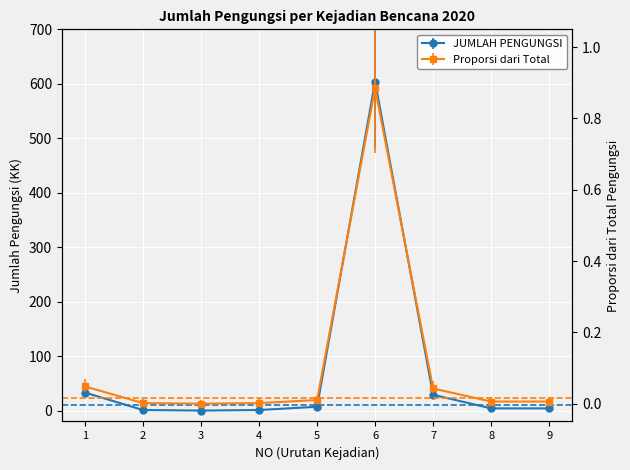

Reading right to left, extract all data points from this chart.

9=0.0	8=0.0	7=0.0	6=0.9	5=0.0	4=0.0	3=0.0	2=0.0	1=0.0